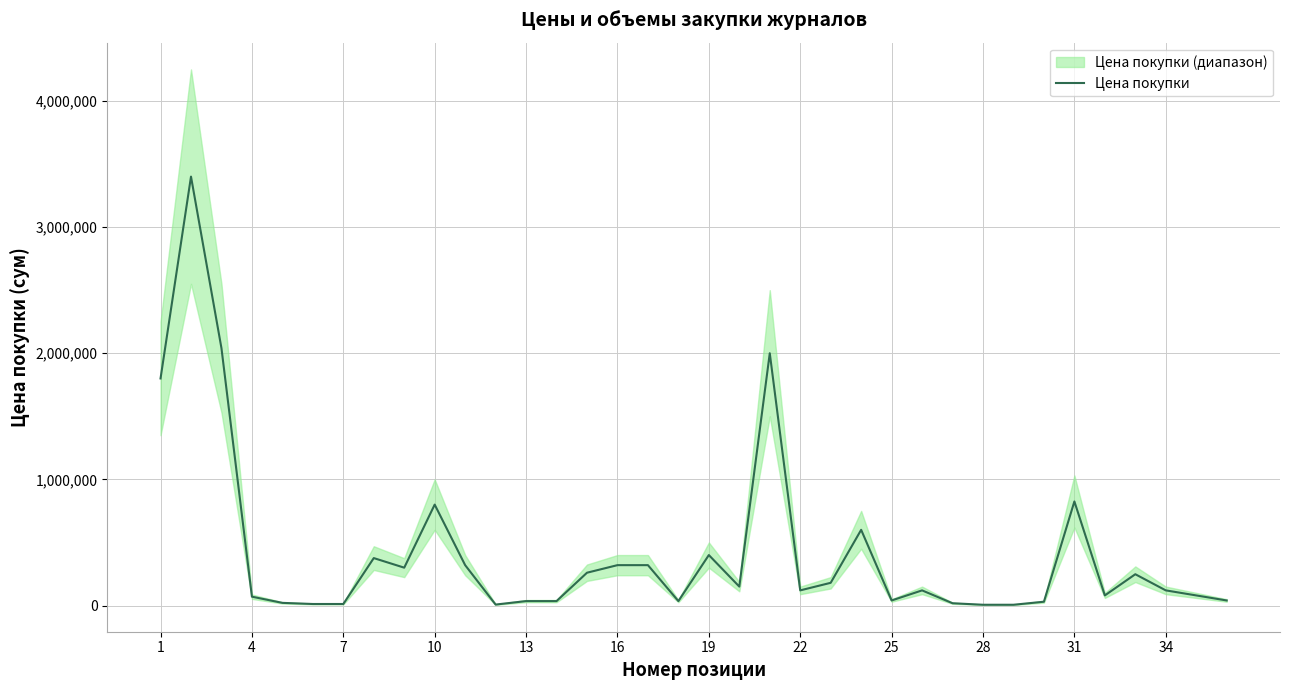

The value of Цена покупки at 22 is 120000. True or false?

True